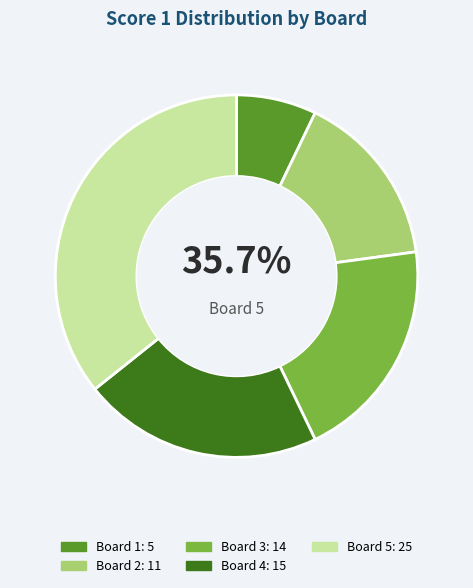

Which slice is the smallest?

Board 1